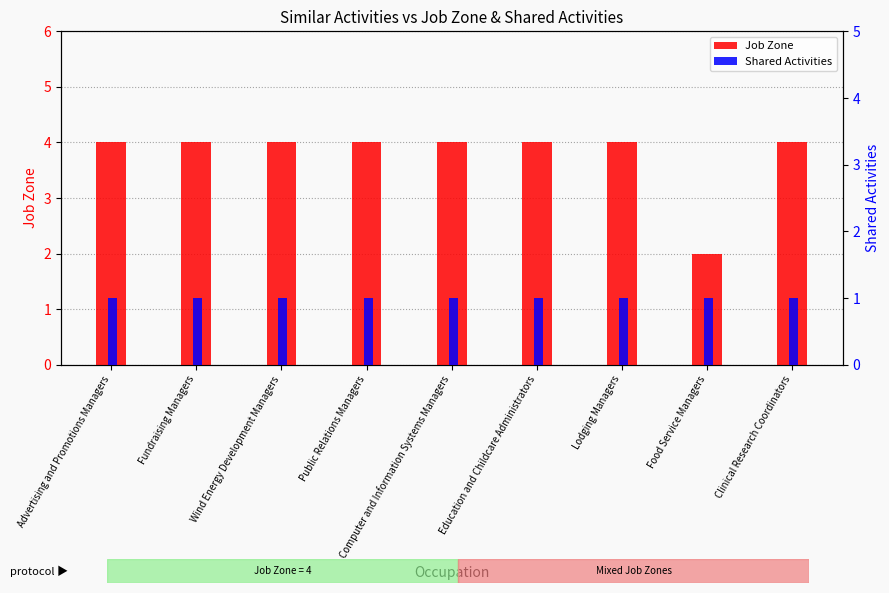

What is the approximate value of Shared Activities at Food Service Managers?

1